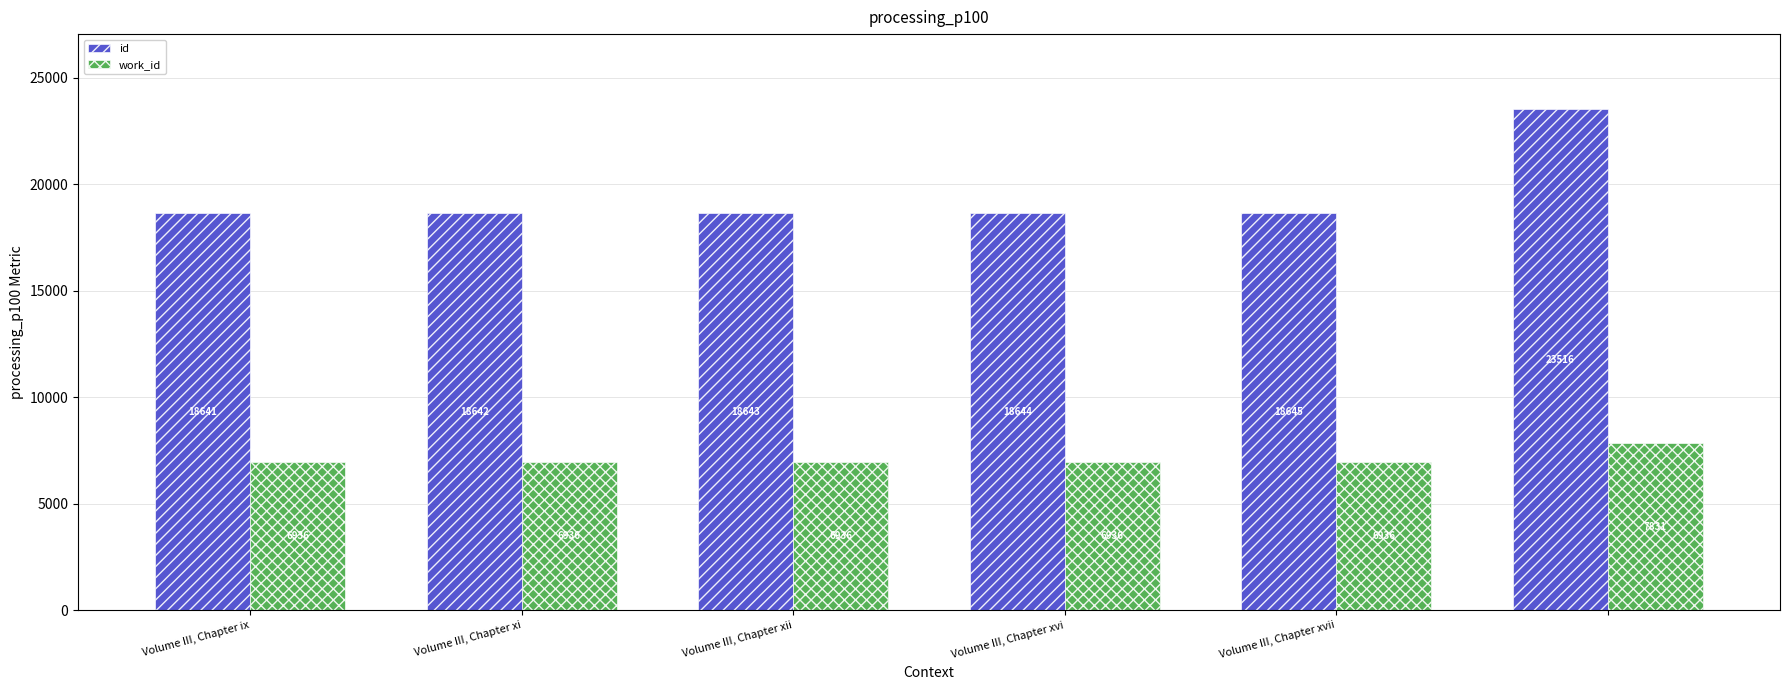

Count the number of categories in the chart.

6